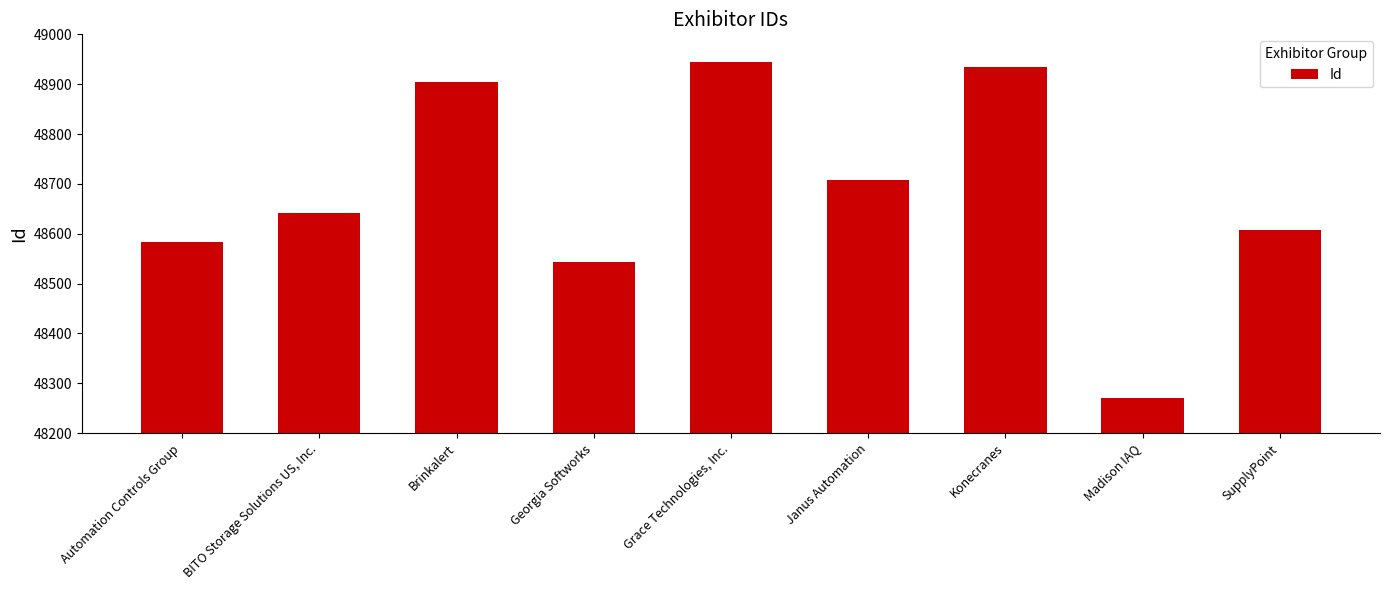

How many values are below 48642?

4